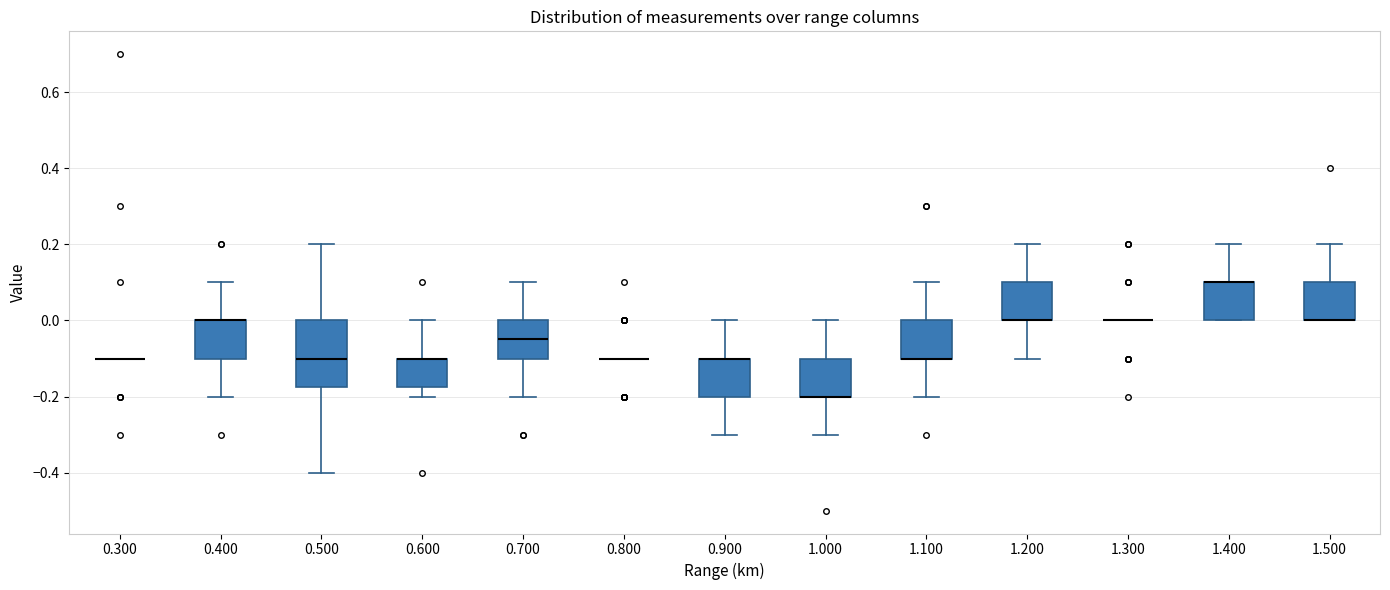

Reading left to right, transcribe this box plot: for each box, give where its median line is, the range the box spans, and where its two whiskers end, as read against the y-axis. The values are not printed on the chart, so give them approximately, as read against the axis.

0.300: box collapsed to a line at -0.10, whiskers -0.10 to -0.10
0.400: median 0.00 (drawn on the box's upper edge), box -0.10 to 0.00, whiskers -0.20 to 0.10
0.500: median -0.10, box -0.18 to 0.00, whiskers -0.40 to 0.20
0.600: median -0.10 (drawn on the box's upper edge), box -0.18 to -0.10, whiskers -0.20 to 0.00
0.700: median -0.04, box -0.10 to 0.00, whiskers -0.20 to 0.10
0.800: box collapsed to a line at -0.10, whiskers -0.10 to -0.10
0.900: median -0.10 (drawn on the box's upper edge), box -0.20 to -0.10, whiskers -0.30 to 0.00
1.000: median -0.20 (drawn on the box's lower edge), box -0.20 to -0.10, whiskers -0.30 to 0.00
1.100: median -0.10 (drawn on the box's lower edge), box -0.10 to 0.00, whiskers -0.20 to 0.10
1.200: median 0.00 (drawn on the box's lower edge), box 0.00 to 0.10, whiskers -0.10 to 0.20
1.300: box collapsed to a line at 0.00, whiskers 0.00 to 0.00
1.400: median 0.10 (drawn on the box's upper edge), box 0.00 to 0.10, whiskers 0.00 to 0.20
1.500: median 0.00 (drawn on the box's lower edge), box 0.00 to 0.10, whiskers 0.00 to 0.20